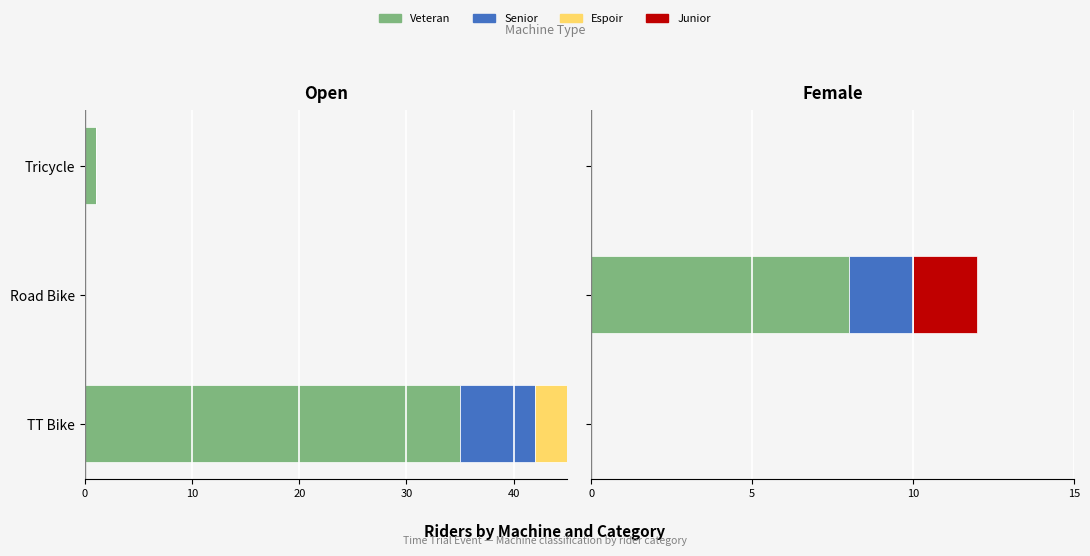

How many bars are there in each group?

4